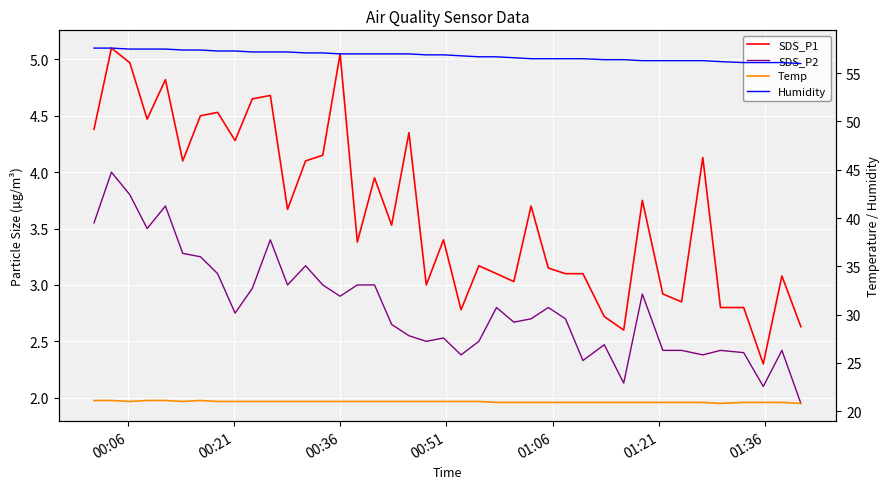

What is the minimum value for Humidity?

56.0